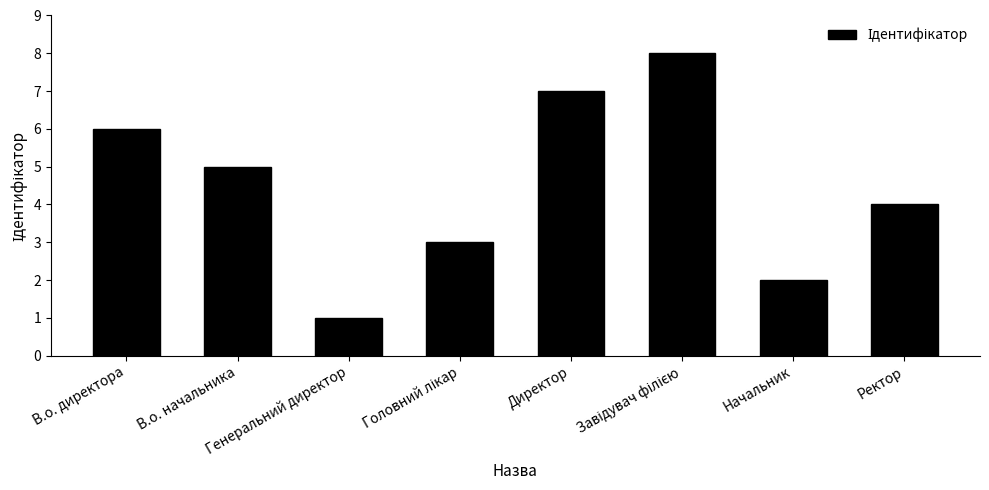

Does the chart contain any negative values?

No